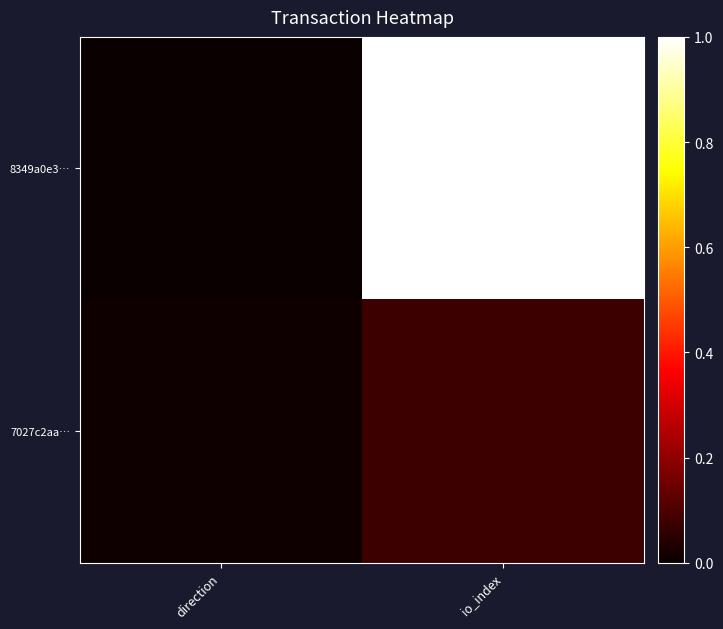

Reading left to right, list all the values displayed in this chart.

8349a0e3…: direction=0.0	io_index=1.0
7027c2aa…: direction=0.0	io_index=0.1